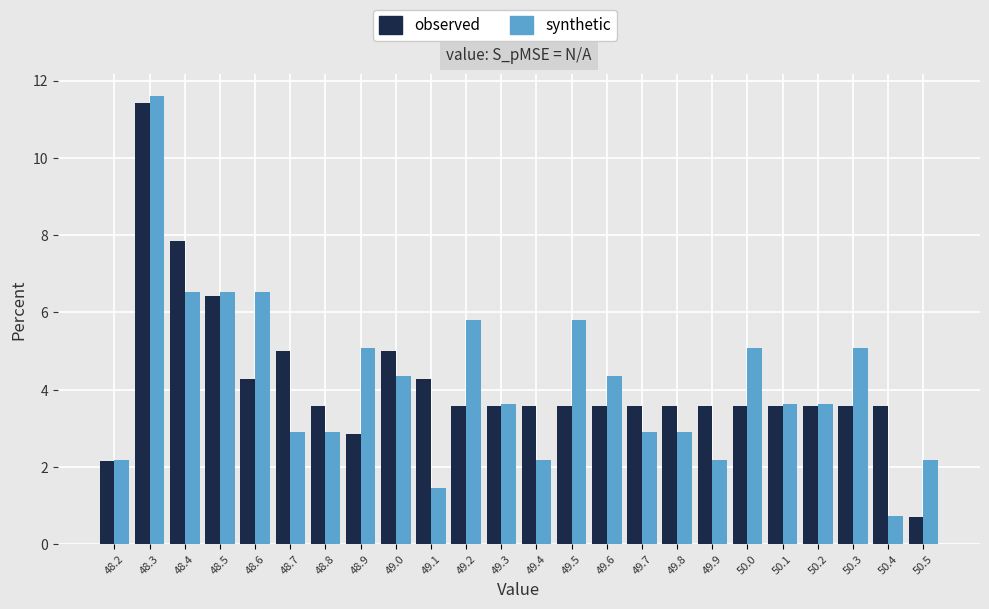

Reading left to right, list every range on the x-axis with the height of the bar of each series over it. The values are not printed on the chart, so give them approximately, as read against the axis.

48.15 to 48.25: observed=2.2	synthetic=2.2
48.25 to 48.35: observed=11.4	synthetic=11.6
48.35 to 48.45: observed=7.8	synthetic=6.6
48.45 to 48.55: observed=6.4	synthetic=6.6
48.55 to 48.65: observed=4.2	synthetic=6.6
48.65 to 48.75: observed=5.0	synthetic=2.8
48.75 to 48.85: observed=3.6	synthetic=2.8
48.85 to 48.95: observed=2.8	synthetic=5.0
48.95 to 49.05: observed=5.0	synthetic=4.4
49.05 to 49.15: observed=4.2	synthetic=1.4
49.15 to 49.25: observed=3.6	synthetic=5.8
49.25 to 49.35: observed=3.6	synthetic=3.6
49.35 to 49.45: observed=3.6	synthetic=2.2
49.45 to 49.55: observed=3.6	synthetic=5.8
49.55 to 49.65: observed=3.6	synthetic=4.4
49.65 to 49.75: observed=3.6	synthetic=2.8
49.75 to 49.85: observed=3.6	synthetic=2.8
49.85 to 49.95: observed=3.6	synthetic=2.2
49.95 to 50.05: observed=3.6	synthetic=5.0
50.05 to 50.15: observed=3.6	synthetic=3.6
50.15 to 50.25: observed=3.6	synthetic=3.6
50.25 to 50.35: observed=3.6	synthetic=5.0
50.35 to 50.45: observed=3.6	synthetic=0.8
50.45 to 50.55: observed=0.8	synthetic=2.2